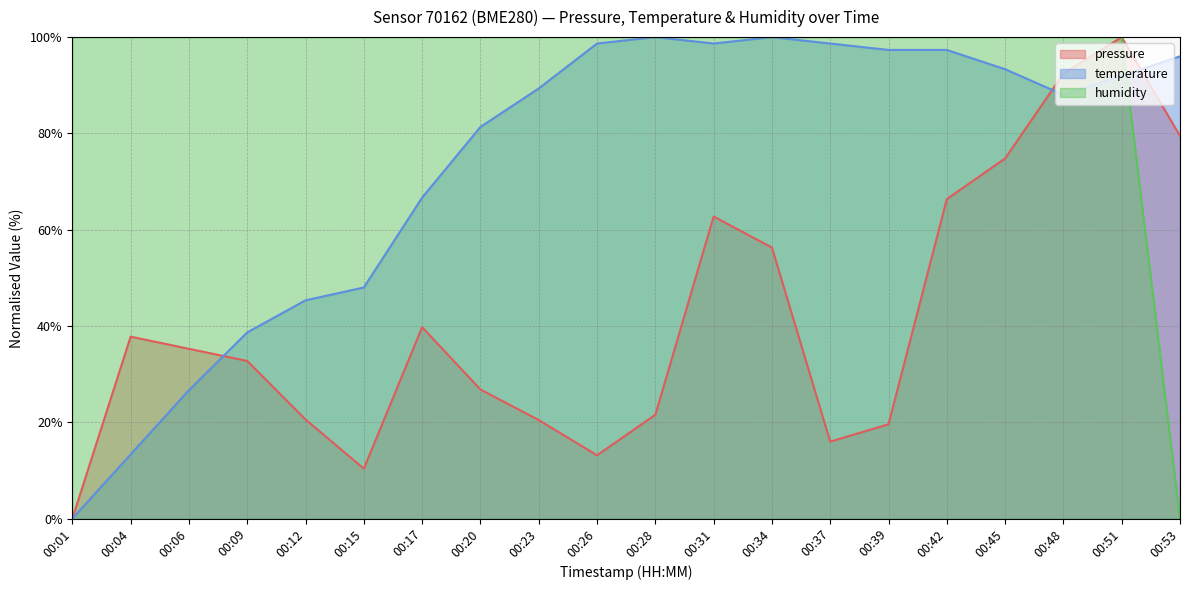

How many lines are shown in the chart?

3